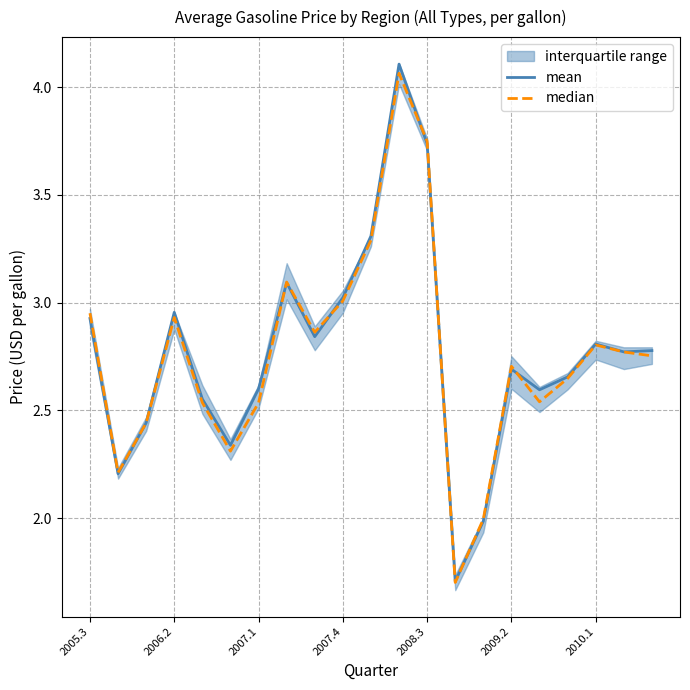

Reading left to right, extract all data points from this chart.

mean: 2.9	2.2	2.4	3.0	2.6	2.3	2.6	3.1	2.8	3.0	3.3	4.1	3.7	1.7	2.0	2.7	2.6	2.7	2.8	2.8	2.8
median: 3.0	2.2	2.4	2.9	2.5	2.3	2.5	3.1	2.9	3.0	3.3	4.1	3.7	1.7	2.0	2.7	2.5	2.6	2.8	2.8	2.8